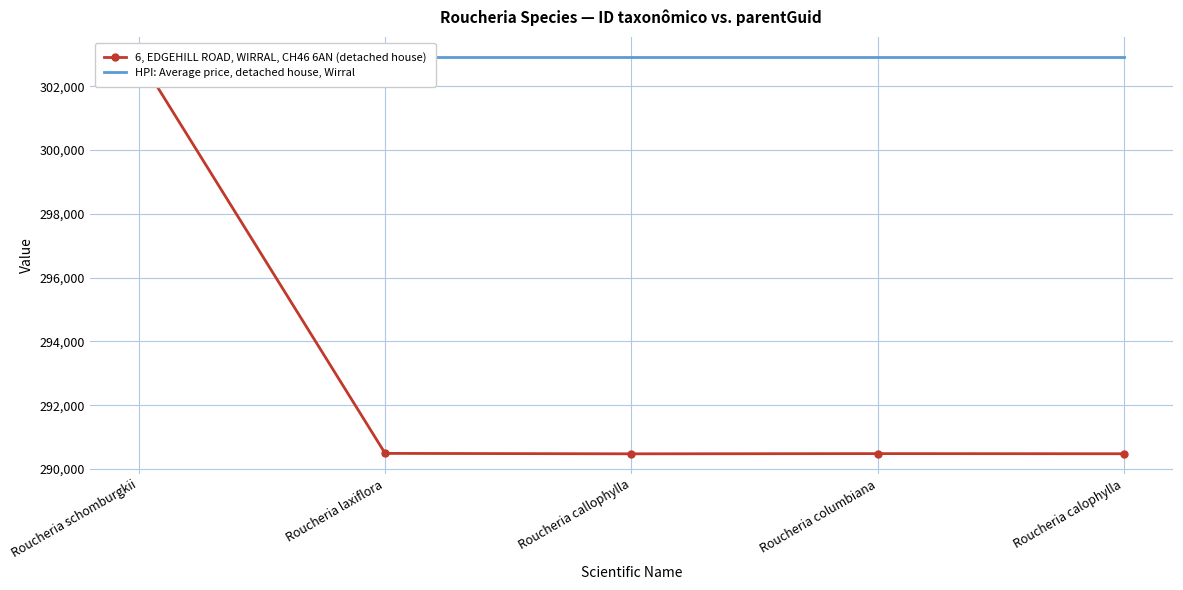

Between Roucheria laxiflora and Roucheria callophylla, which series saw the biggest shift?

6, EDGEHILL ROAD, WIRRAL, CH46 6AN (detached house)